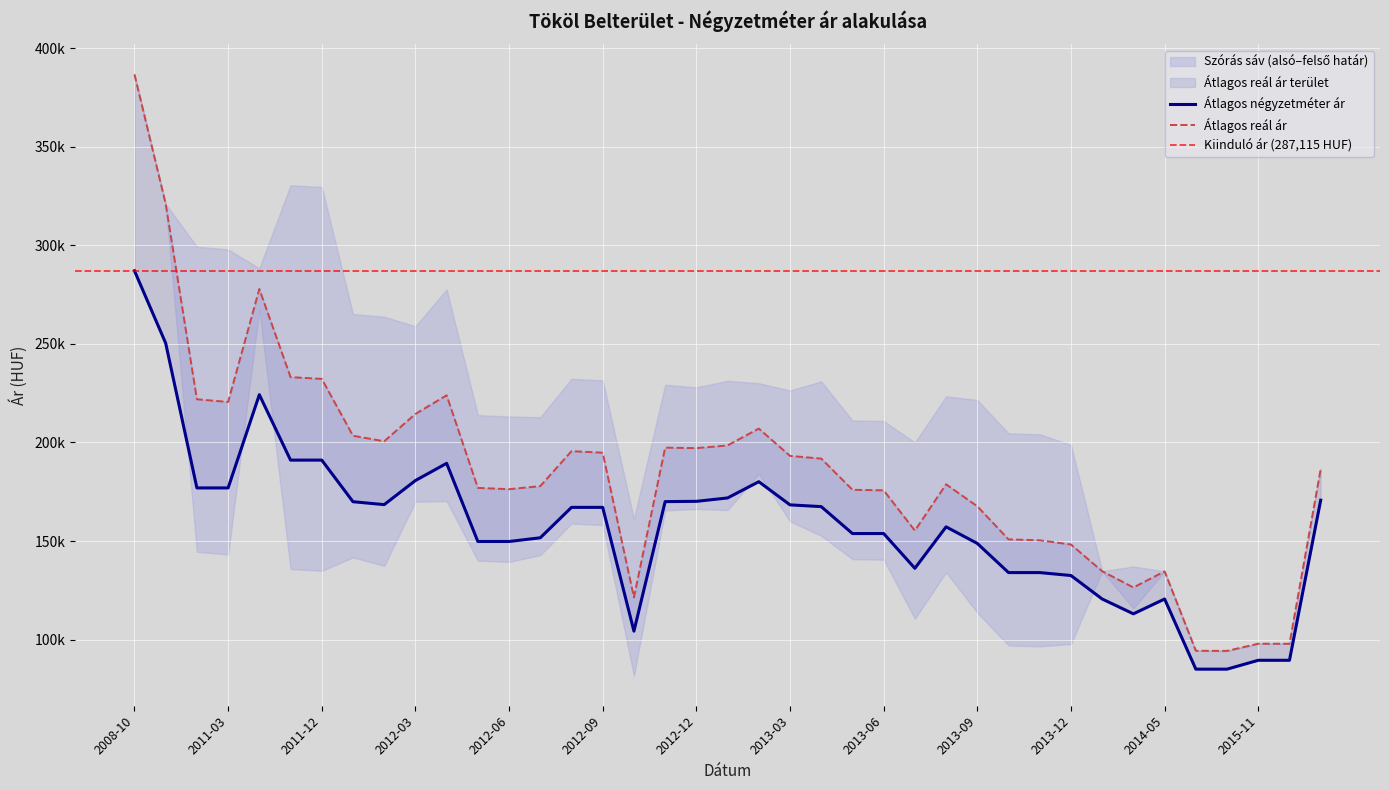

True or false: Átlagos négyzetméter ár and Átlagos reál ár cross at least once.

False